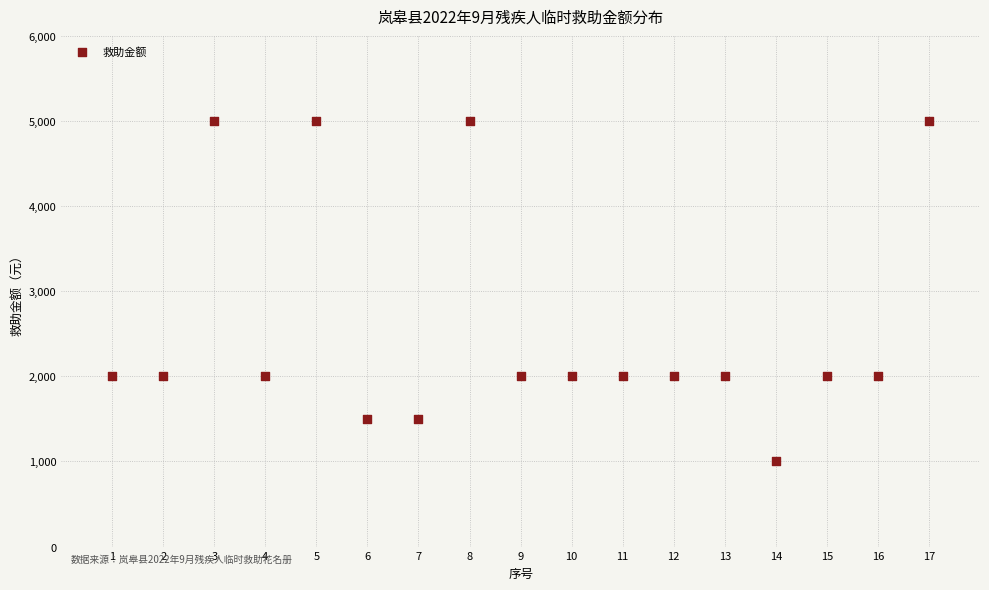

What is the range of X values (max minus min)?

16